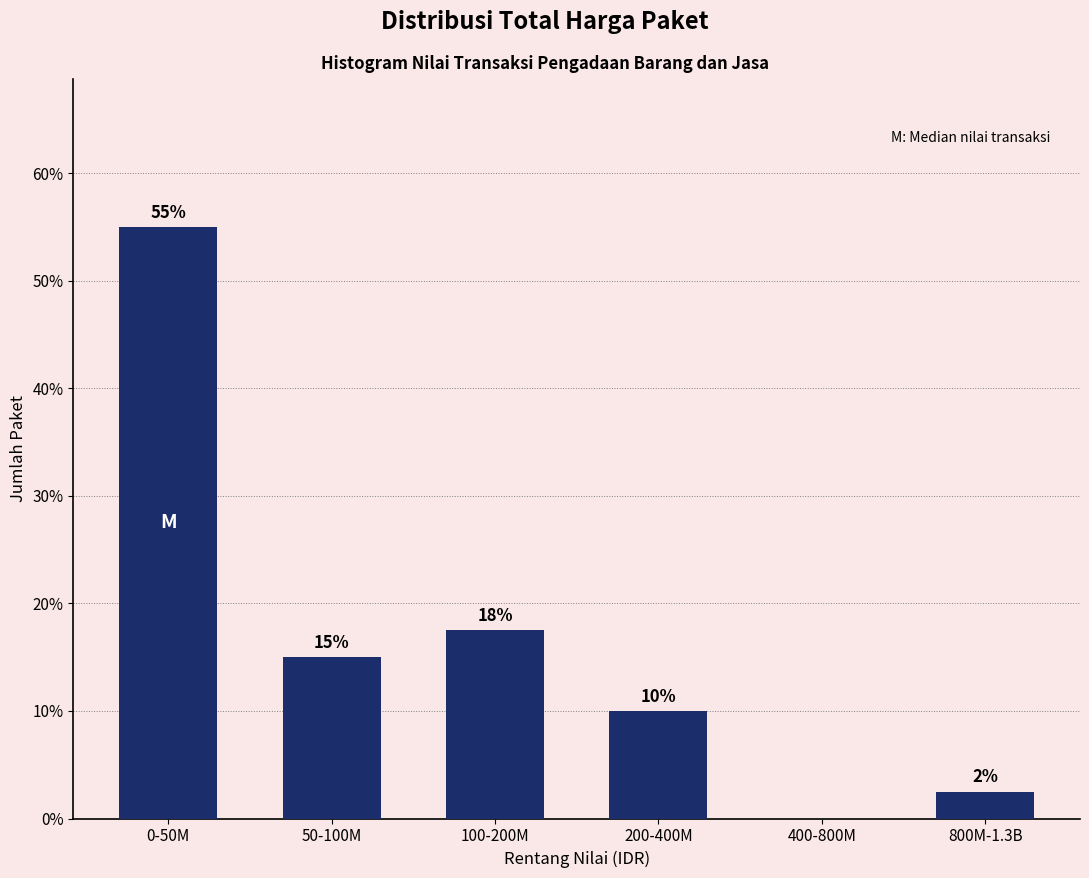

Where does the data first go above 15?

0-50M